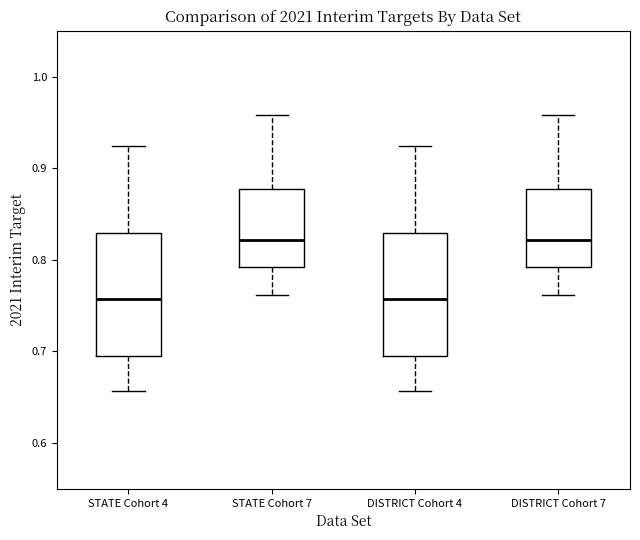

Reading left to right, read every box against the y-axis: the position of its median line, the range the box covers, and the ends of its whiskers. The values are not printed on the chart, so give them approximately, as read against the axis.

STATE Cohort 4: median 0.76, box 0.70 to 0.83, whiskers 0.66 to 0.92
STATE Cohort 7: median 0.82, box 0.79 to 0.88, whiskers 0.76 to 0.96
DISTRICT Cohort 4: median 0.76, box 0.70 to 0.83, whiskers 0.66 to 0.92
DISTRICT Cohort 7: median 0.82, box 0.79 to 0.88, whiskers 0.76 to 0.96